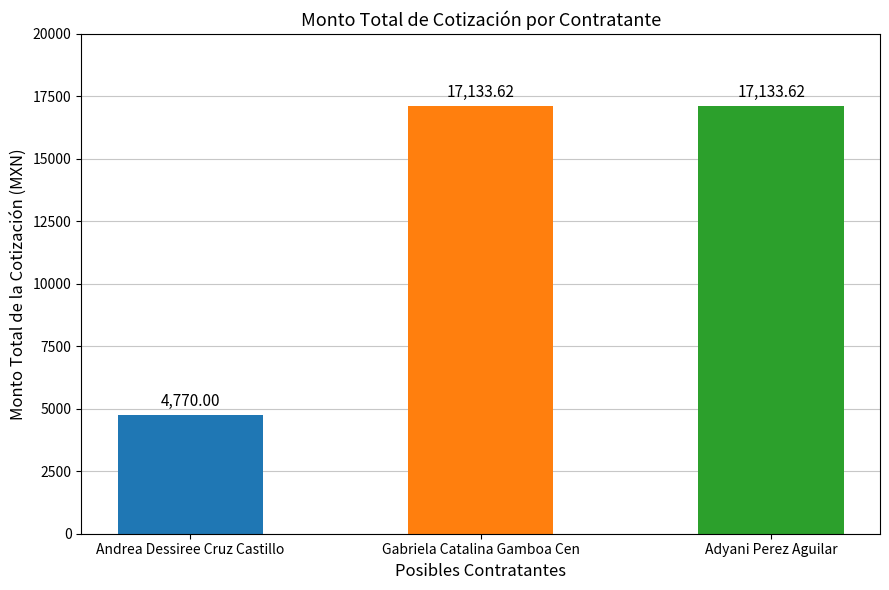

How many bars are there in total?

3